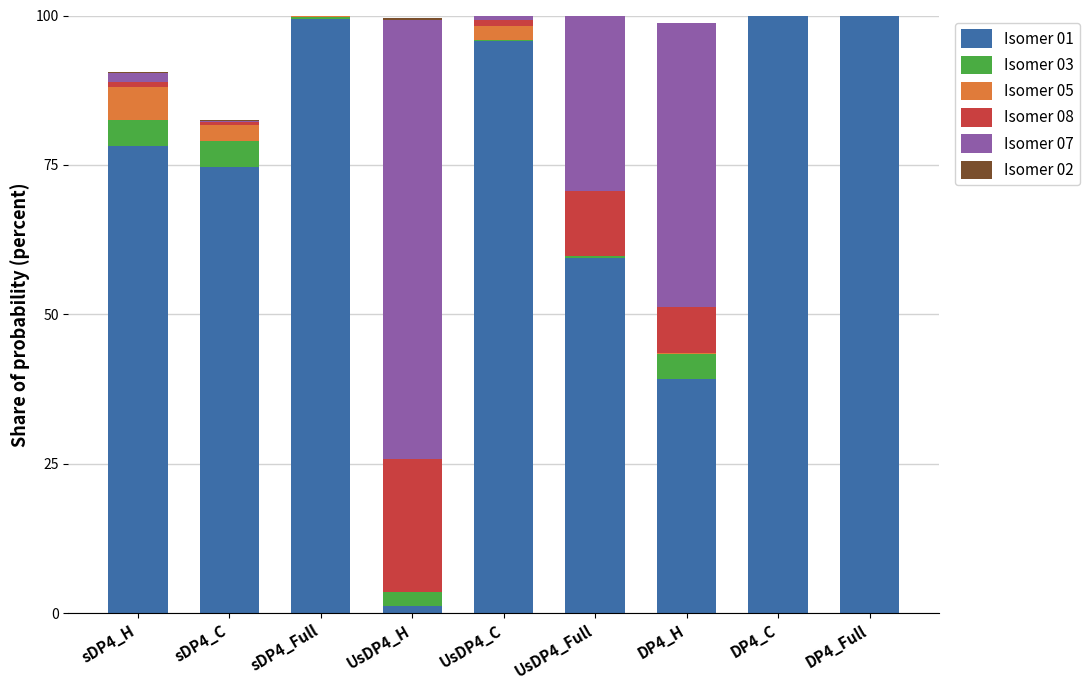

The value of Isomer 01 at UsDP4_C is 25.2. True or false?

False